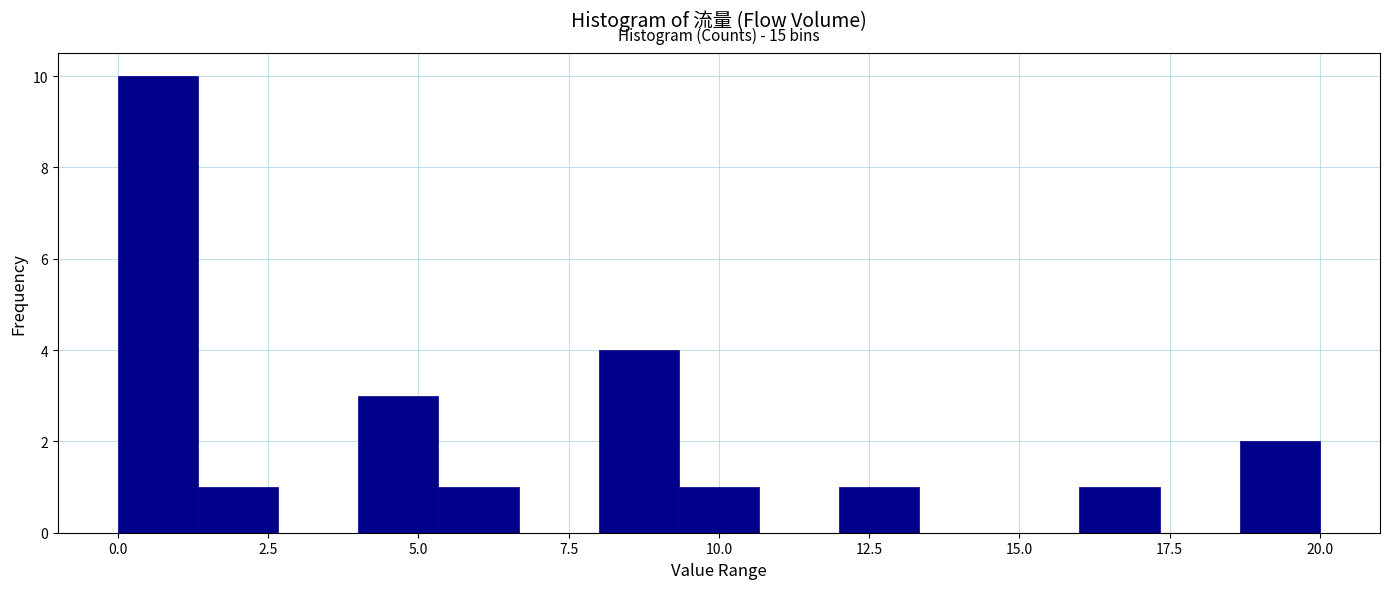

Read against the x-axis, roughly where is the centre of the tallest bar?

0.5